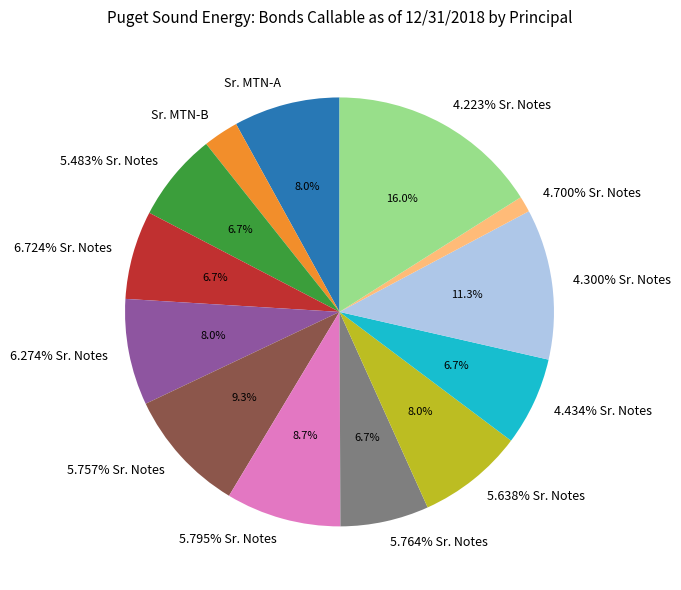

The Sr. MTN-A slice represents 8% of the pie. True or false?

True